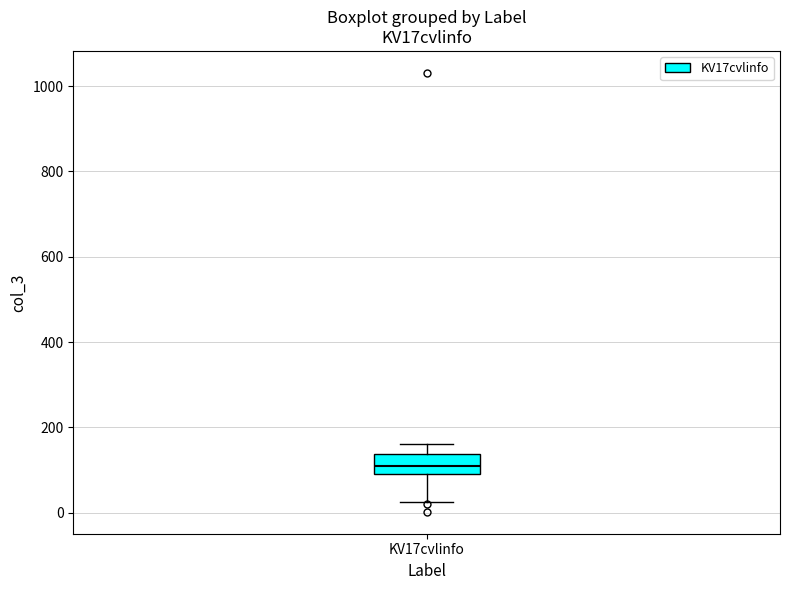

Read this box plot against the y-axis: the position of the median line, the range covered by the box, and the ends of both whiskers. The values are not printed on the chart, so give them approximately, as read against the axis.

median 120, box 100 to 140, whiskers 20 to 160